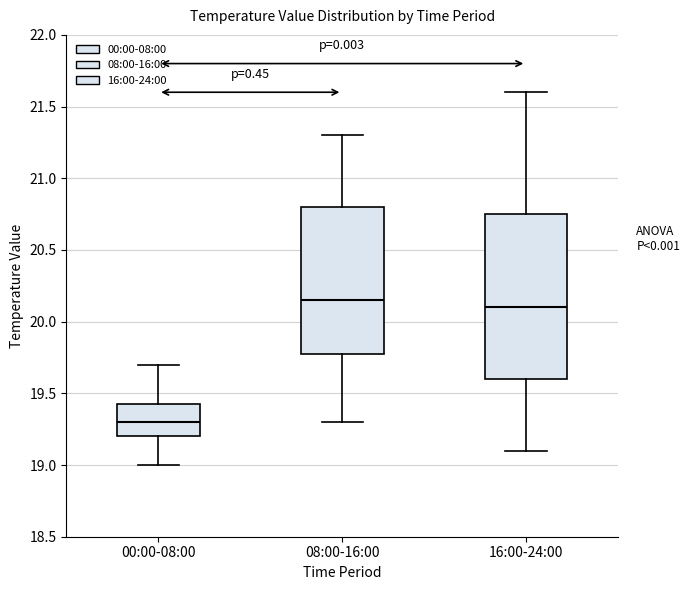

Reading left to right, read every box against the y-axis: the position of its median line, the range the box covers, and the ends of its whiskers. The values are not printed on the chart, so give them approximately, as read against the axis.

00:00-08:00: median 19.30, box 19.20 to 19.45, whiskers 19.00 to 19.70
08:00-16:00: median 20.15, box 19.80 to 20.80, whiskers 19.30 to 21.30
16:00-24:00: median 20.10, box 19.60 to 20.75, whiskers 19.10 to 21.60